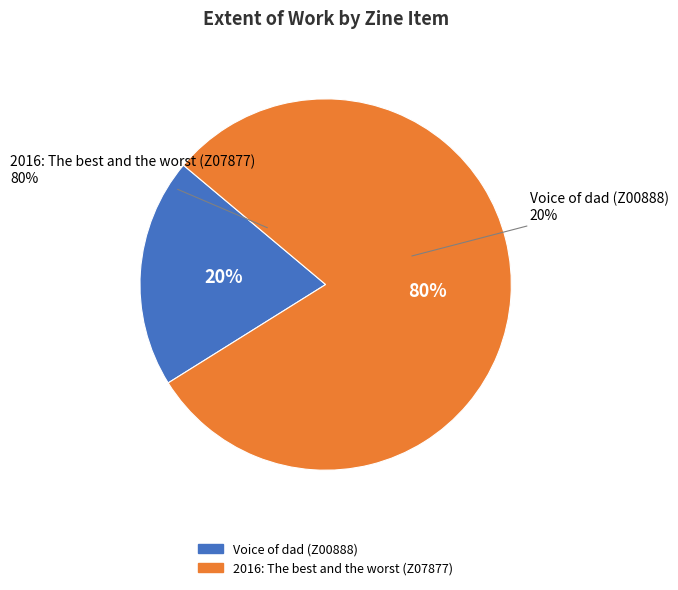

Is Voice of dad (Z00888) the majority of the pie?

No